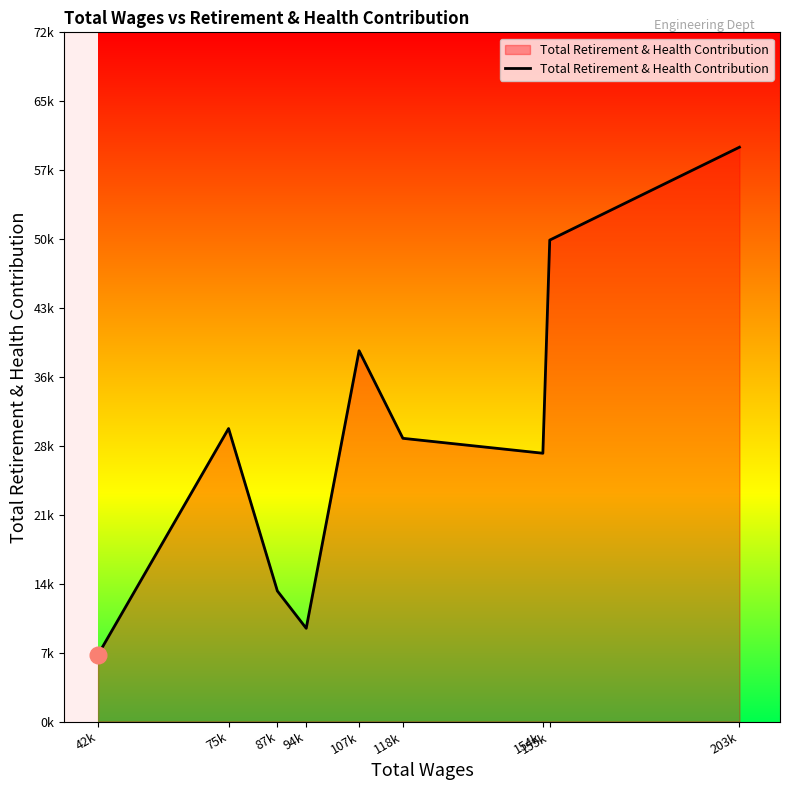

What is the label of the 7th point from the right?

87k